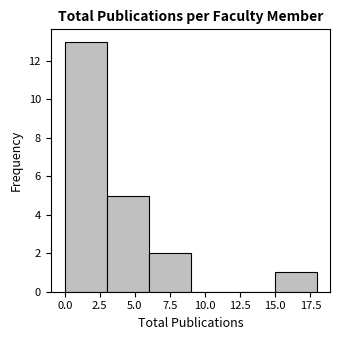

What is the height of the bar covering 3 to 6 on the x-axis? The values are not printed on the chart, so give them approximately, as read against the axis.

5